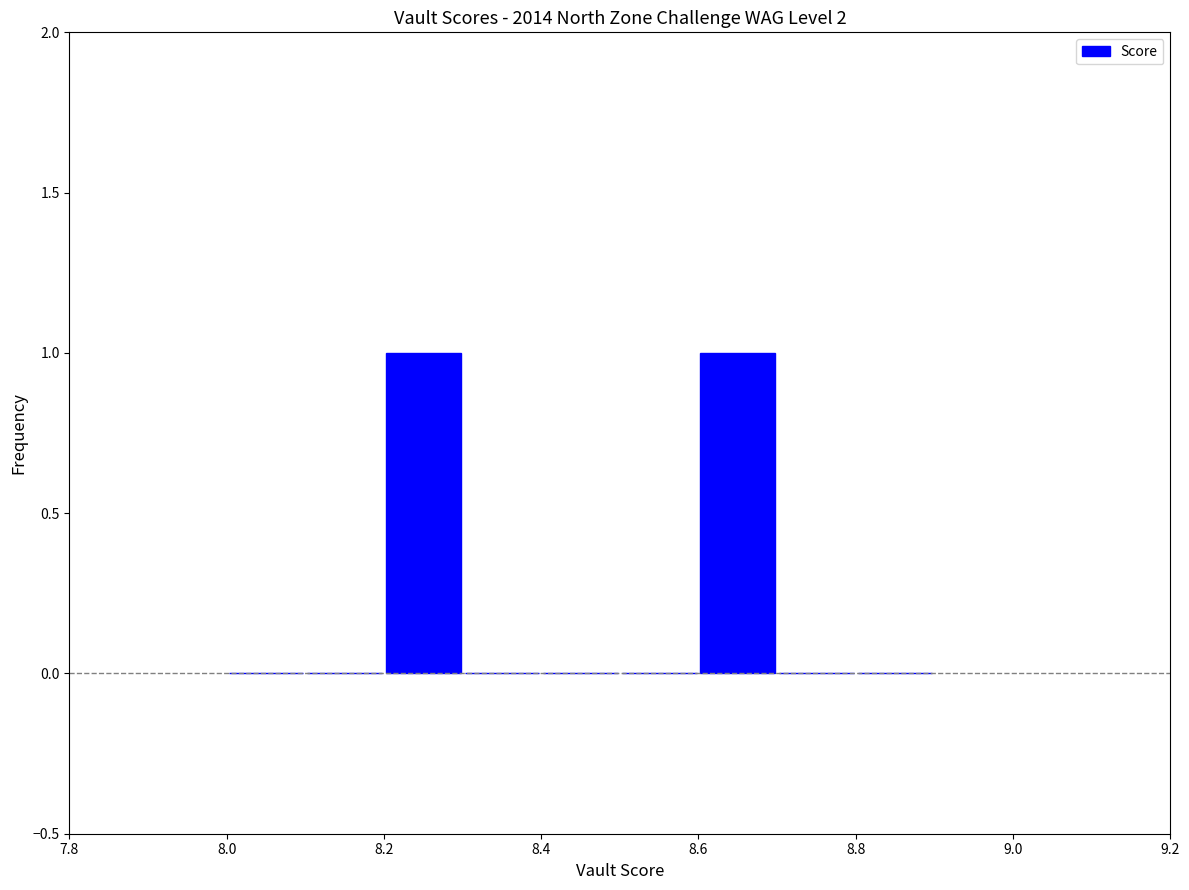

Reading left to right, list every bar in this chart as the range it spans on the x-axis followed by its height. The values are not printed on the chart, so give them approximately, as read against the axis.

8.0 to 8.1: 0
8.1 to 8.2: 0
8.2 to 8.3: 1
8.3 to 8.4: 0
8.4 to 8.5: 0
8.5 to 8.6: 0
8.6 to 8.7: 1
8.7 to 8.8: 0
8.8 to 8.9: 0